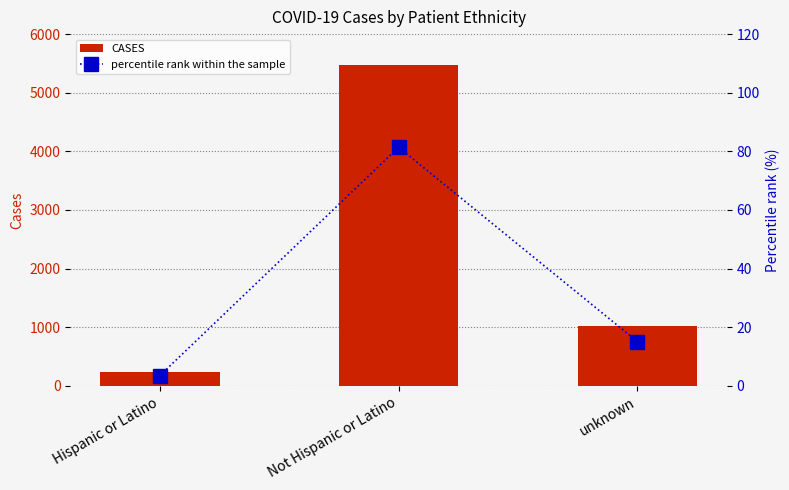

At which label is CASES closest to 2850?

unknown